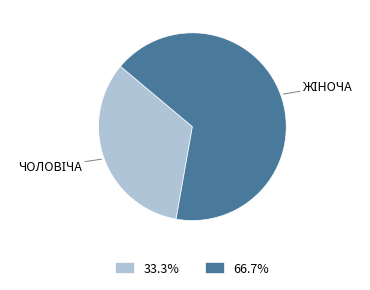

Does any single category account for the majority?

Yes